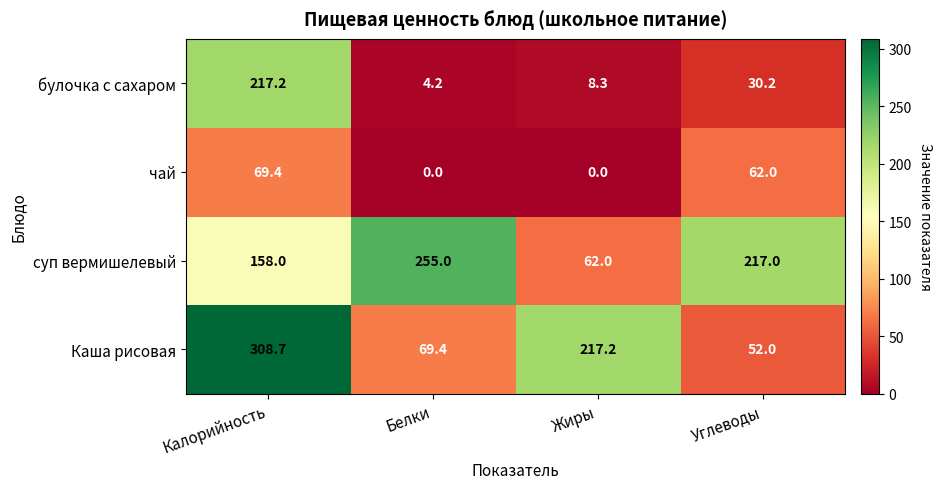

How many categories are shown in the chart?

4